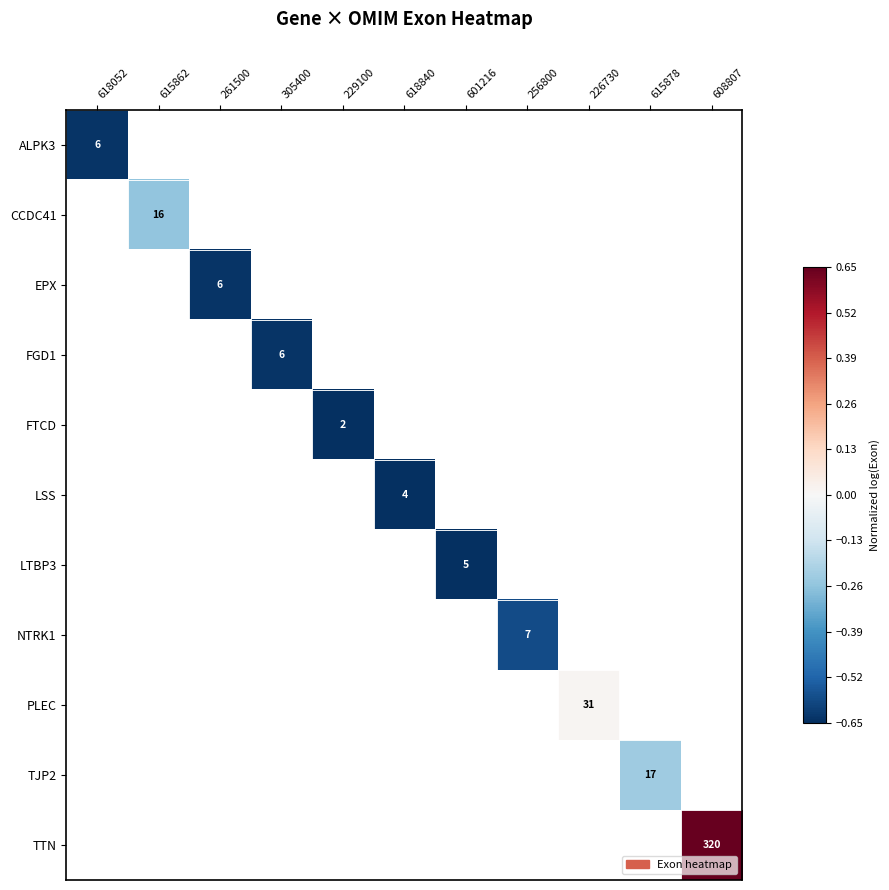

Which category has the highest value in the ALPK3 series?

618052